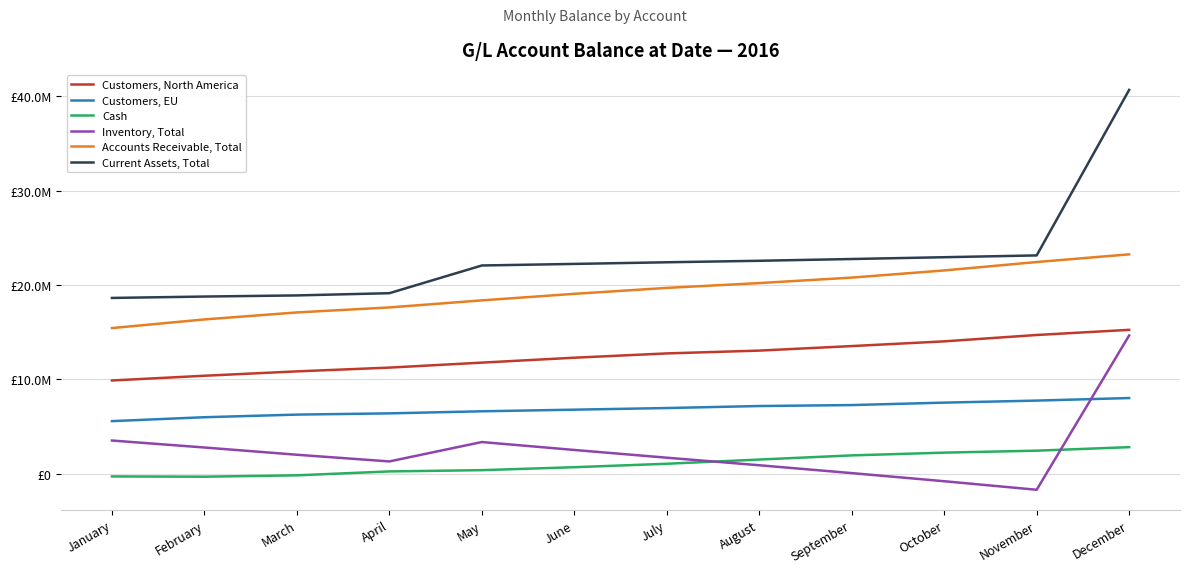

Reading right to left, transcribe all the data shown in this chart.

Customers, North America: December=15237439.6	November=14691062.6	October=14015779.9	September=13515218.1	August=13036137.1	July=12737566.3	June=12282471.5	May=11760093.7	April=11232556.6	March=10833619.4	February=10368718.0	January=9867680.2
Customers, EU: December=8004424.9	November=7734489.8	October=7518701.9	September=7260455.0	August=7158714.0	July=6945754.3	June=6772460.7	May=6601227.6	April=6380958.2	March=6249331.6	February=5971202.5	January=5557170.0
Cash: December=2797940.7	November=2423780.9	October=2217366.6	September=1924737.7	August=1484816.0	July=1037496.6	June=672193.0	May=358395.9	April=224448.7	March=-189848.3	February=-333779.9	January=-306552.3
Inventory, Total: December=14639613.7	November=-1720803.4	October=-814282.9	September=46210.8	August=879446.3	July=1680260.5	June=2499688.1	May=3340752.1	April=1284204.1	March=1993443.9	February=2761005.6	January=3501232.9
Accounts Receivable, Total: December=23241864.5	November=22425552.4	October=21534481.8	September=20775673.1	August=20194851.0	July=19683320.7	June=19054932.2	May=18361321.3	April=17613514.7	March=17082951.0	February=16339920.6	January=15424850.2
Current Assets, Total: December=40679418.9	November=23128529.9	October=22937565.5	September=22746621.5	August=22559113.3	July=22401077.8	June=22226813.3	May=22060469.3	April=19122167.5	March=18886546.5	February=18767146.3	January=18619530.8